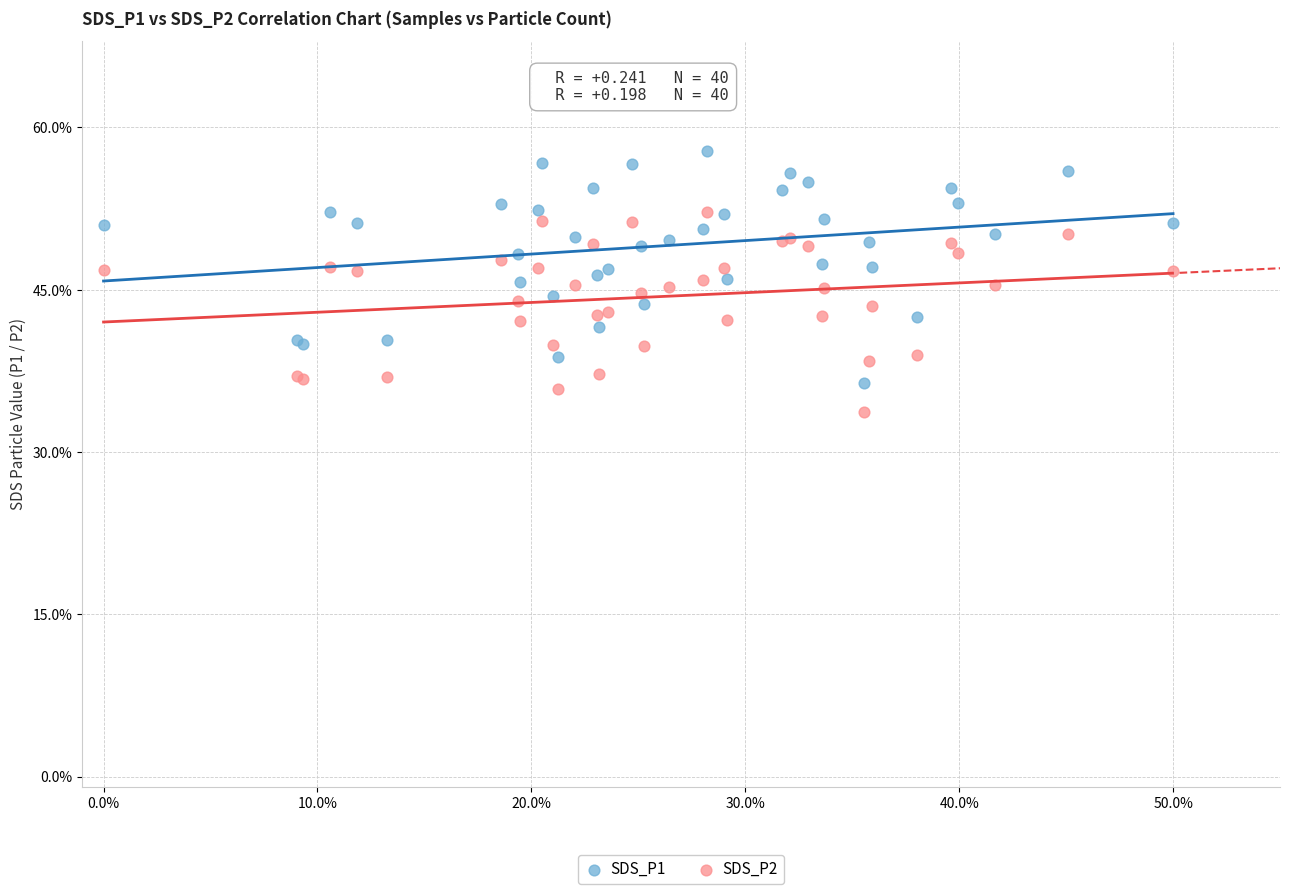

Which series contains the lowest Y value?

SDS_P2